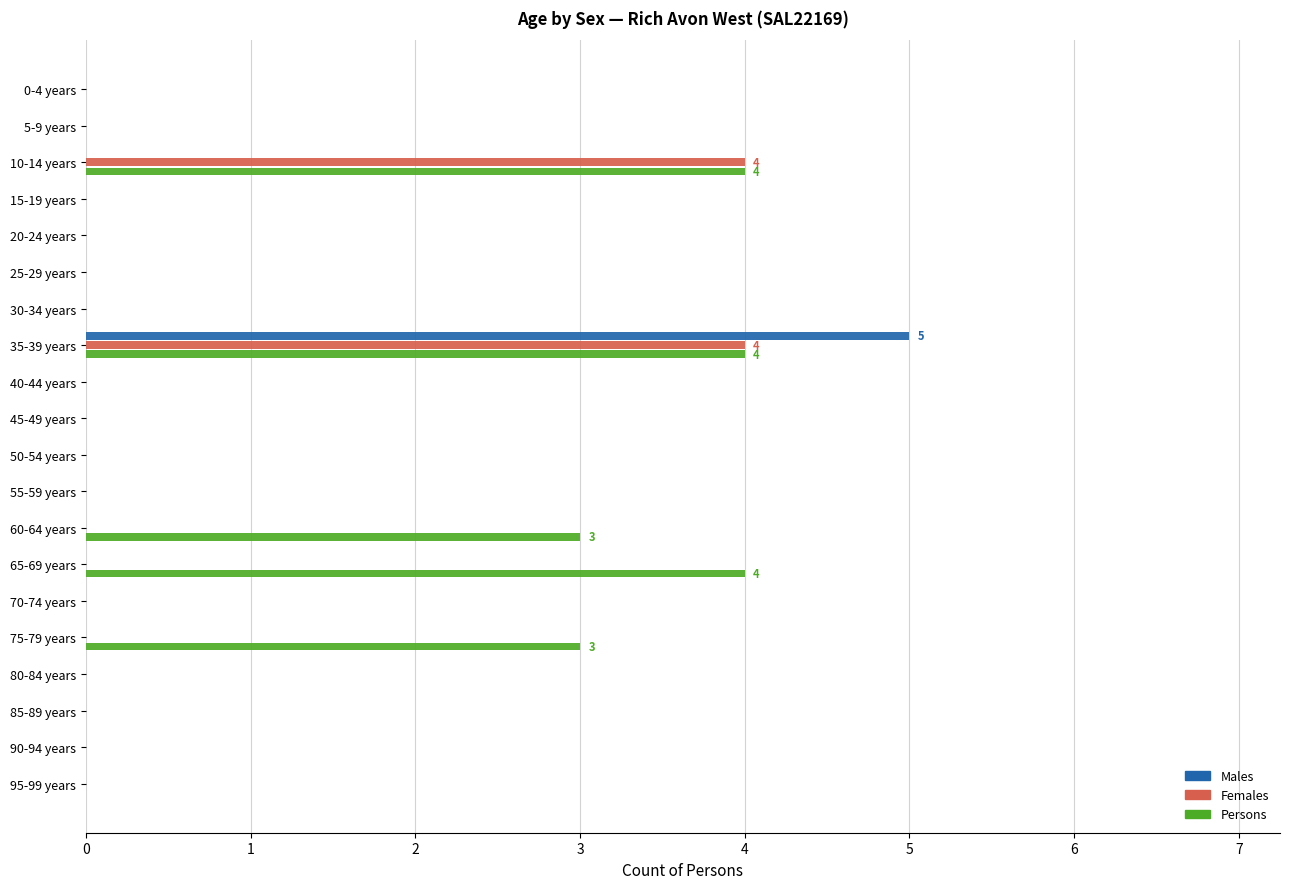

At which category does the chart reach its peak across all series?

35-39 years